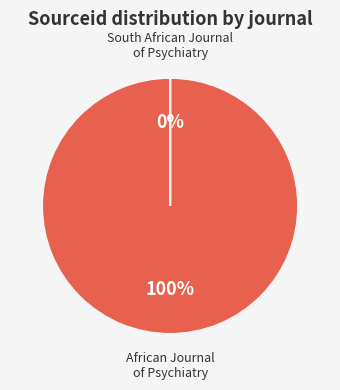

True or false: African Journal of Psychiatry accounts for 100% of the total.

True